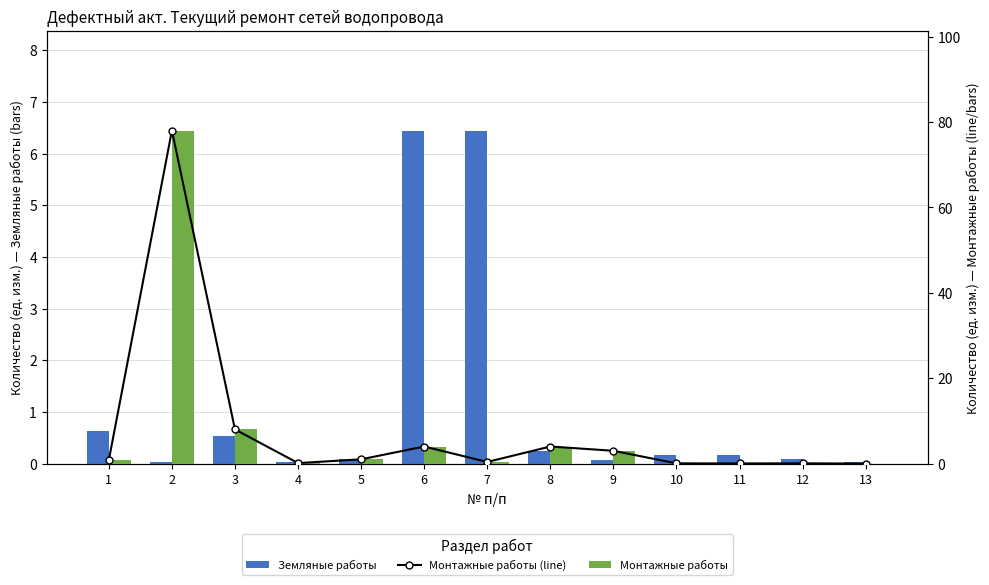

Which label corresponds to the largest value in the chart?

2